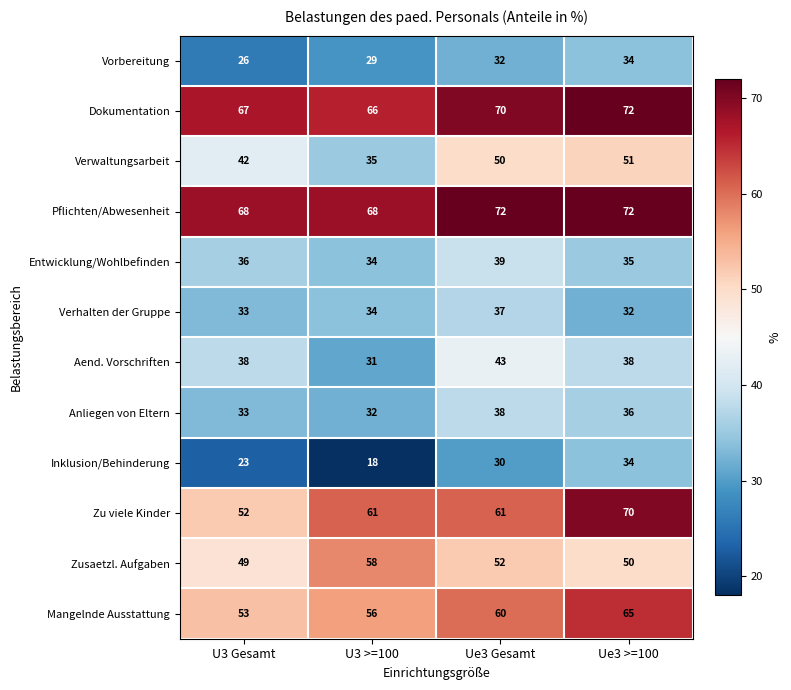

How many data points in Entwicklung/Wohlbefinden are less than 36?

2